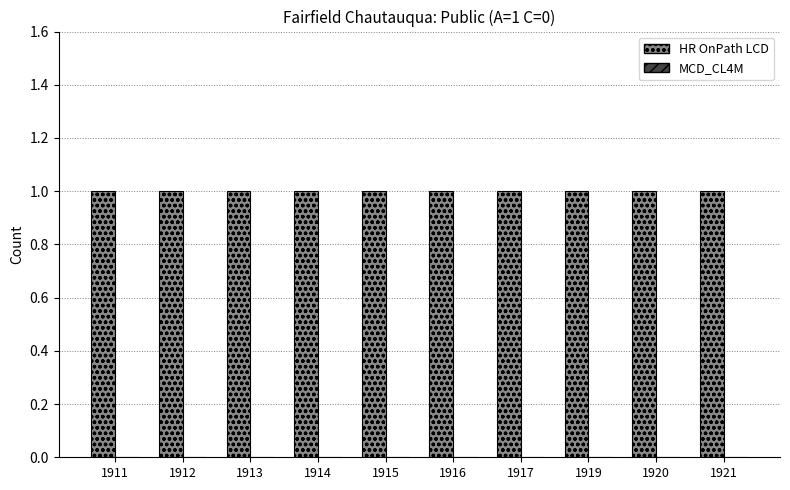

Which series has the largest total across all categories?

HR OnPath LCD